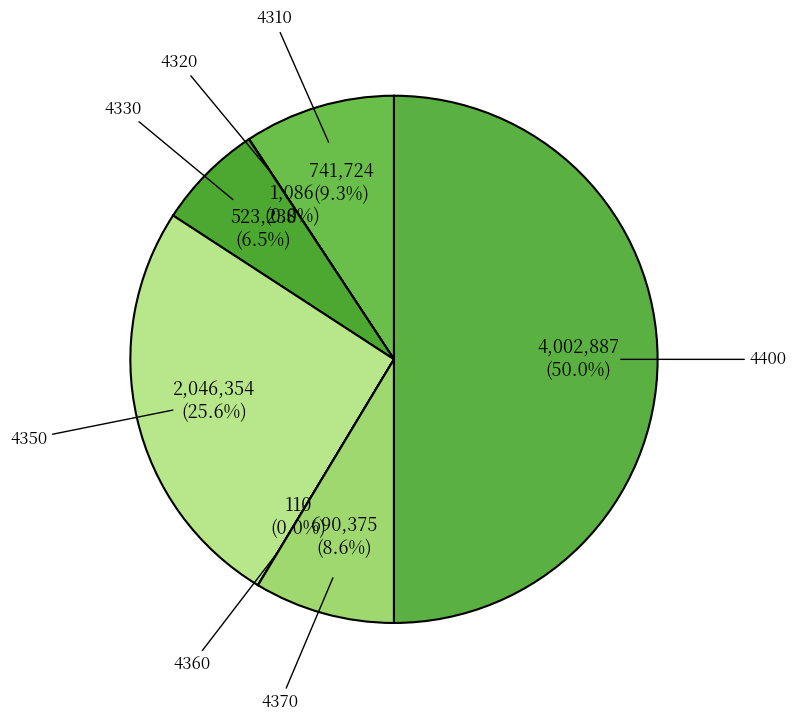

Rank the categories by value from lowest to highest.

4360, 4320, 4330, 4370, 4310, 4350, 4400